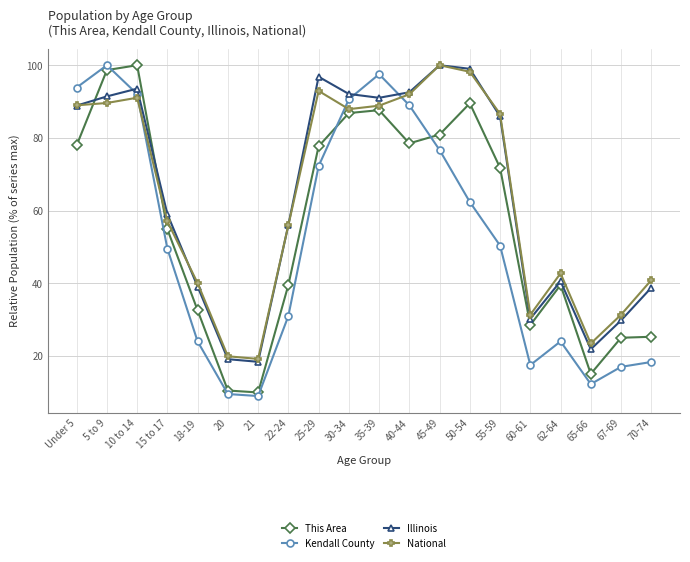

How many interior local peaks does the National series have?

4